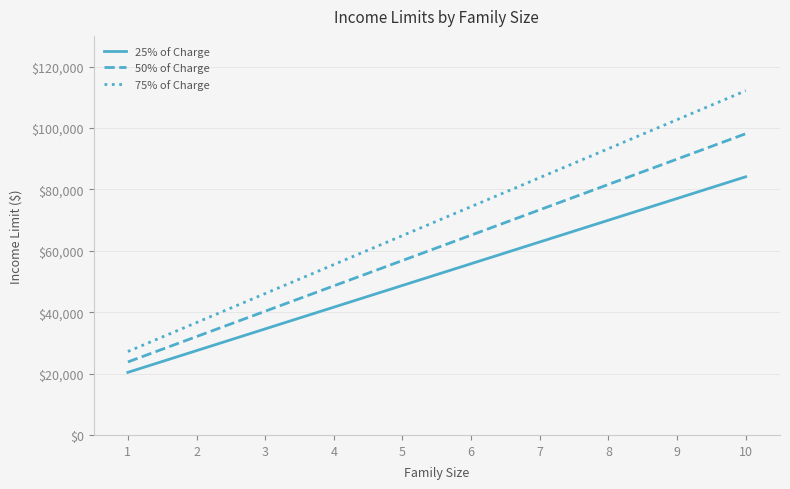

Read the 25% of Charge value at 6.

55785